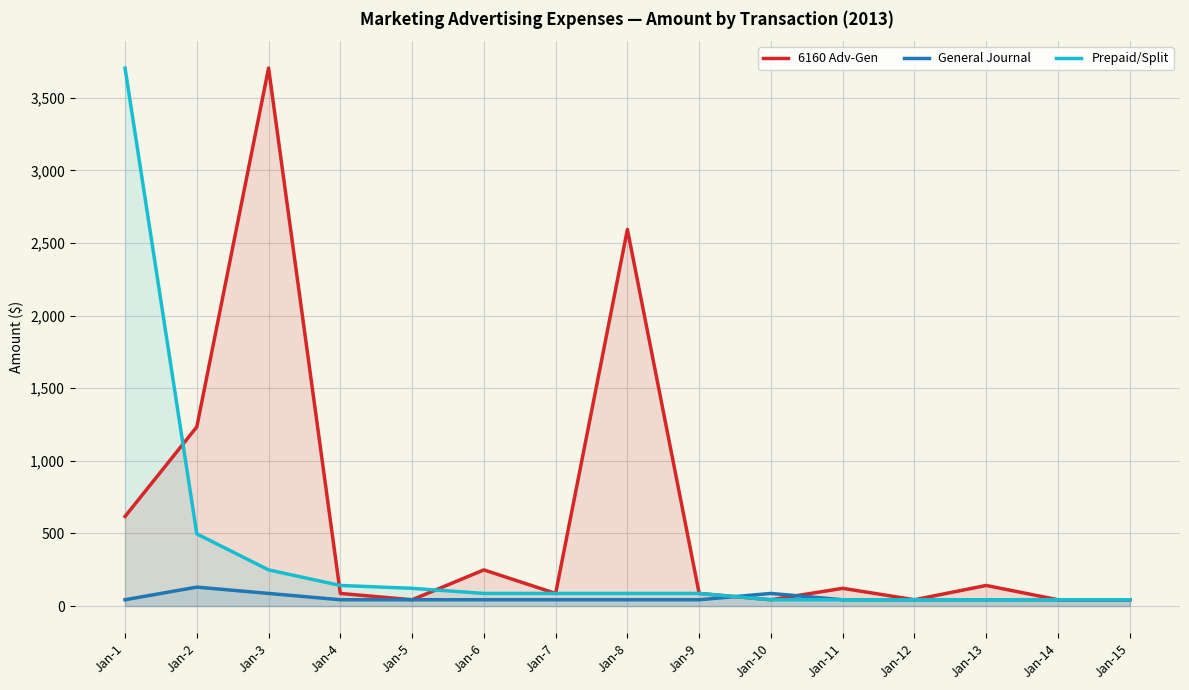

True or false: 6160 Adv-Gen has more than 0 points higher than both neighbors.

True